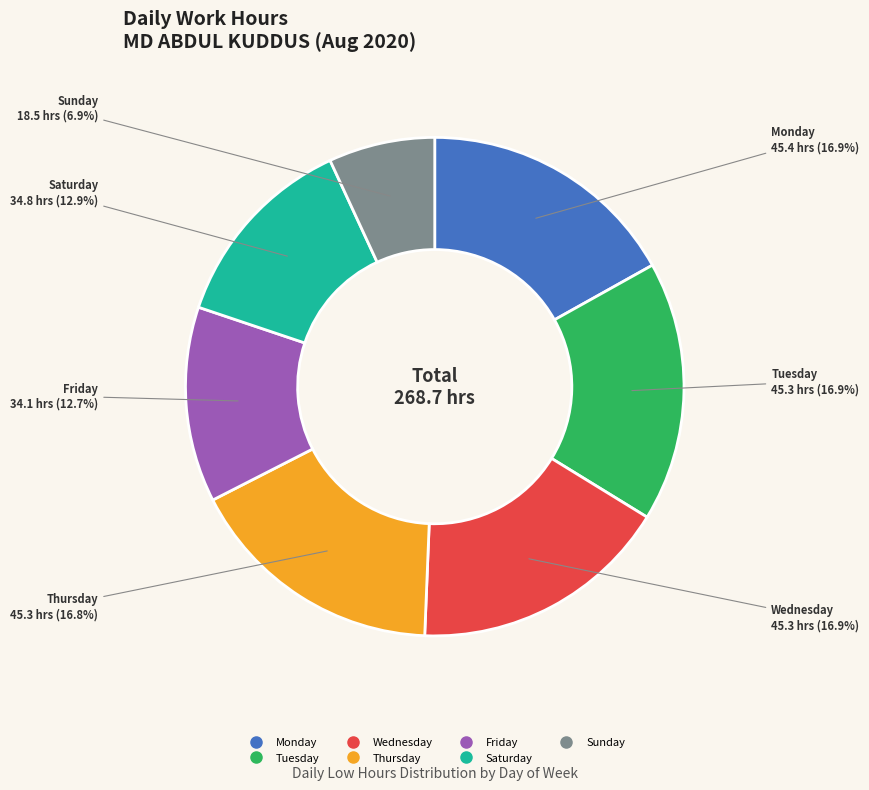

How many segments does this pie chart have?

7